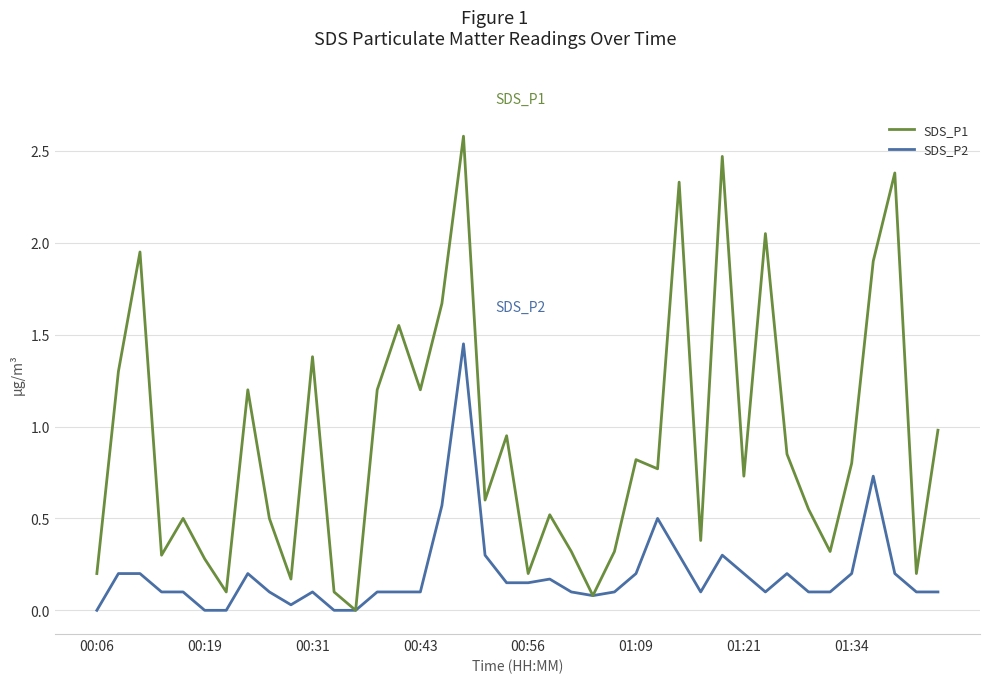

Does the chart display data point markers on the line(s)?

No